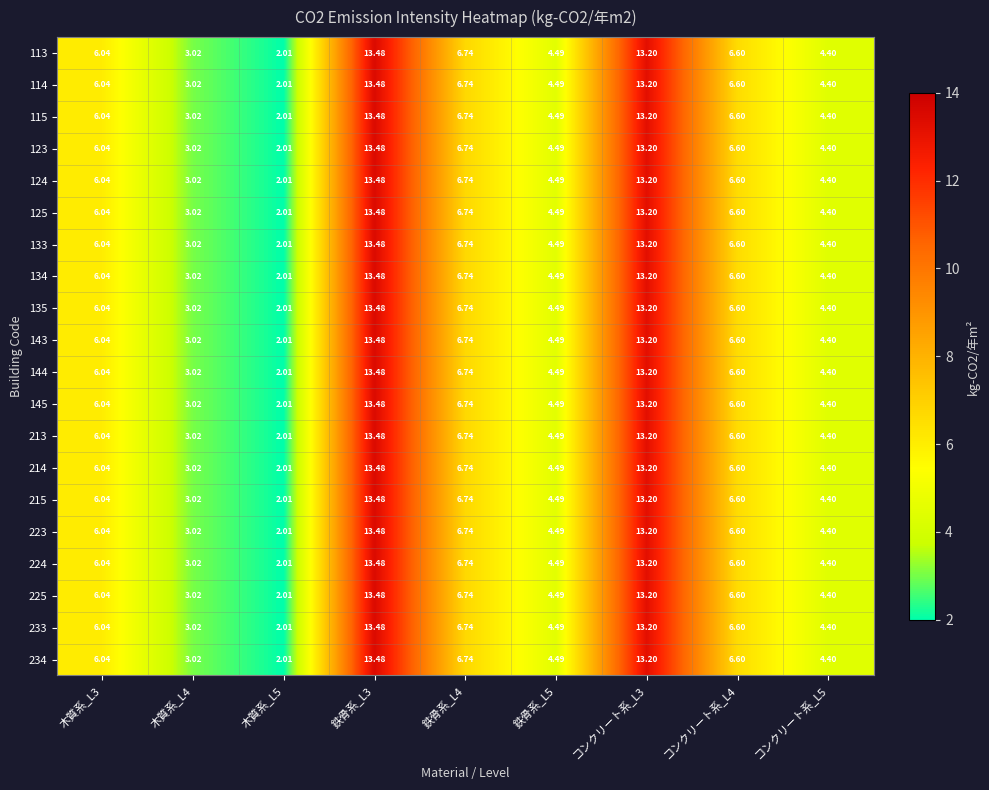

How many data points in 233 are less than 6?

4